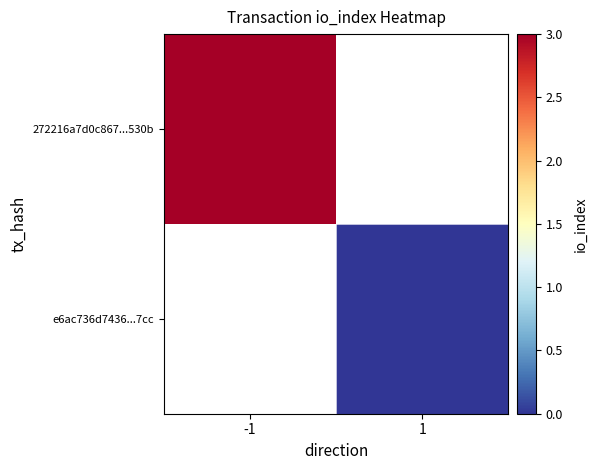

How many positive values does the 272216a7d0c867...530b series have?

1